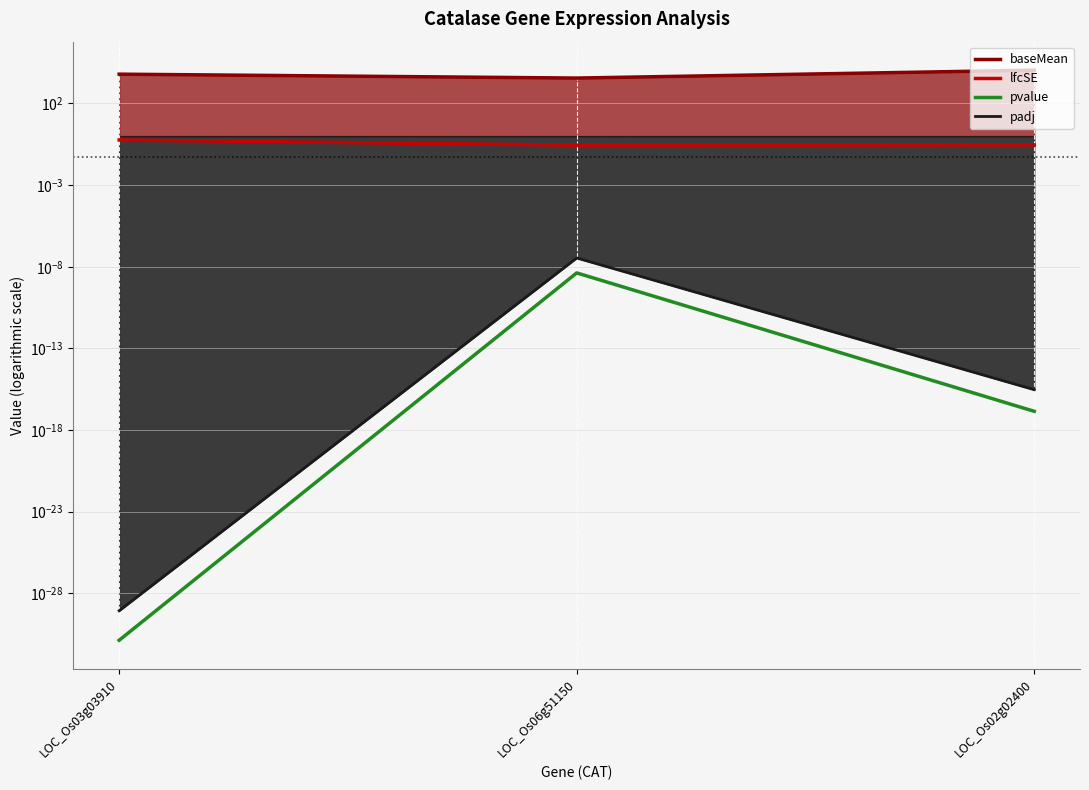

Does the chart display data point markers on the line(s)?

No